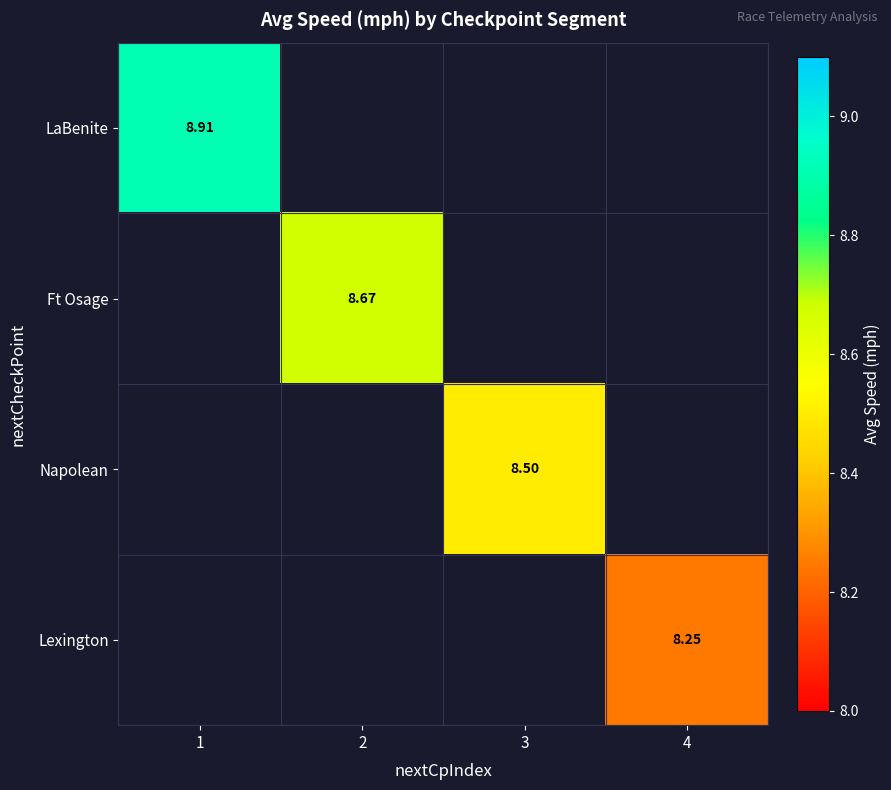

At which label does LaBenite reach its minimum?

1